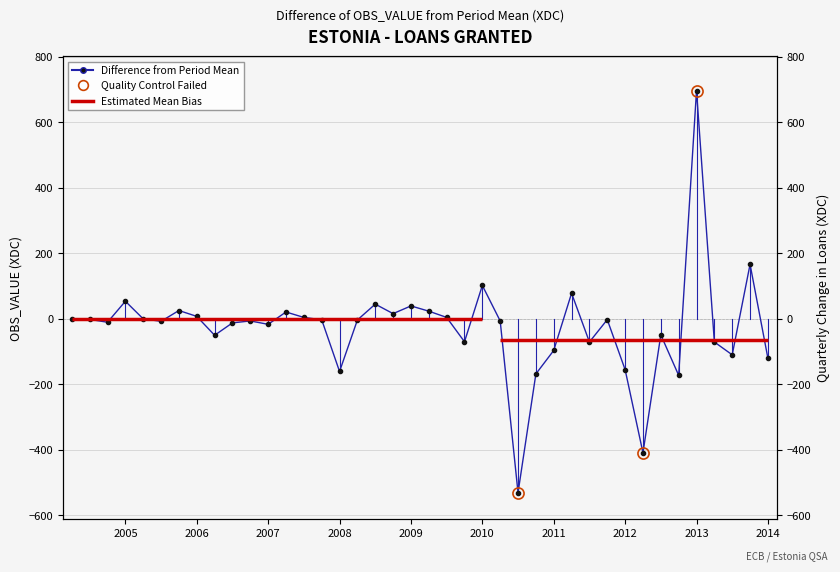

What is the change in value from 2007-Q1 to 2009-Q4?

-53.3